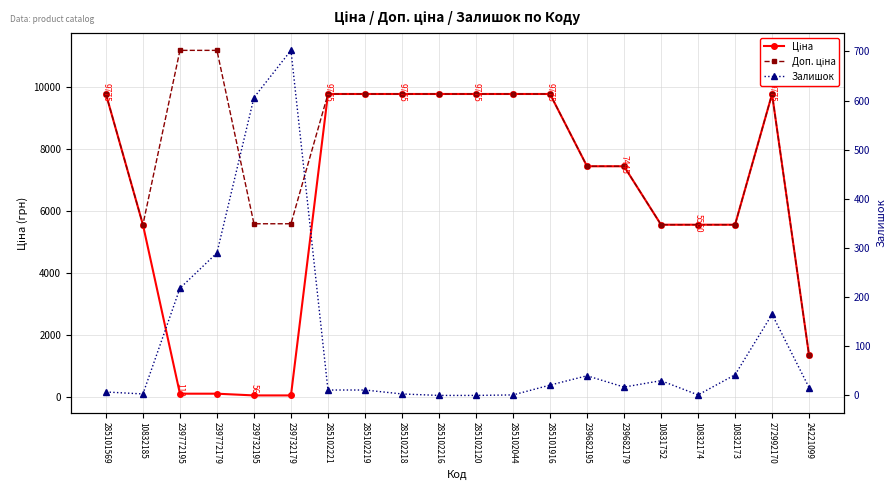

What is the total value across all series at 272992170?

19716.0